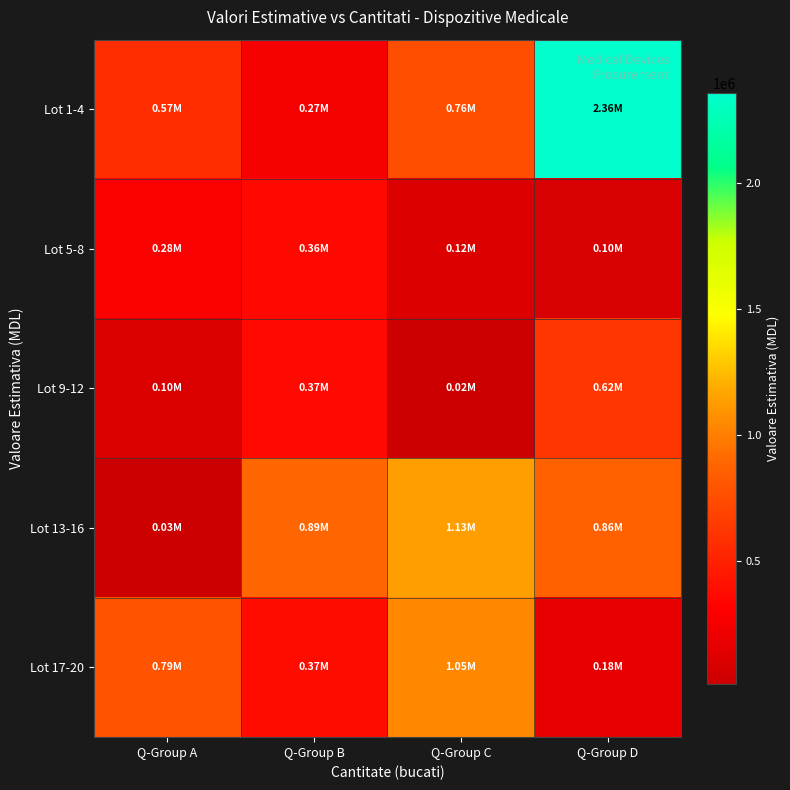

Reading left to right, list all the values displayed in this chart.

Lot 1-4: Q-Group A=566666.7	Q-Group B=269166.7	Q-Group C=756388.9	Q-Group D=2355210.0
Lot 5-8: Q-Group A=285000.0	Q-Group B=357777.8	Q-Group C=124277.8	Q-Group D=95555.6
Lot 9-12: Q-Group A=102000.0	Q-Group B=370000.0	Q-Group C=15333.3	Q-Group D=624000.0
Lot 13-16: Q-Group A=28977.8	Q-Group B=887900.0	Q-Group C=1132935.2	Q-Group D=863888.9
Lot 17-20: Q-Group A=791111.1	Q-Group B=371944.4	Q-Group C=1045945.7	Q-Group D=183611.1